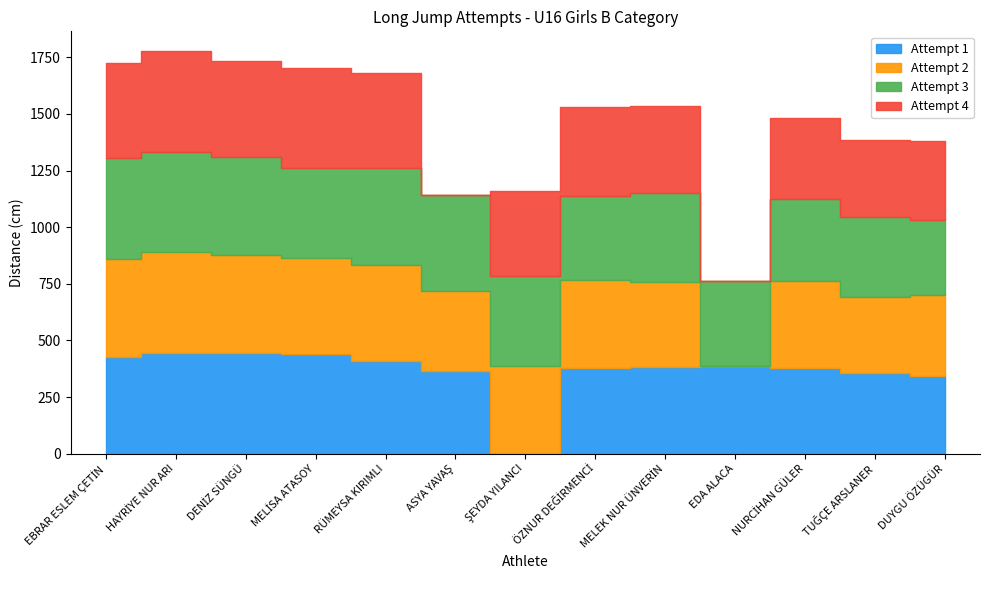

What is the difference between the highest and lowest values at ŞEYDA YILANCI?

397